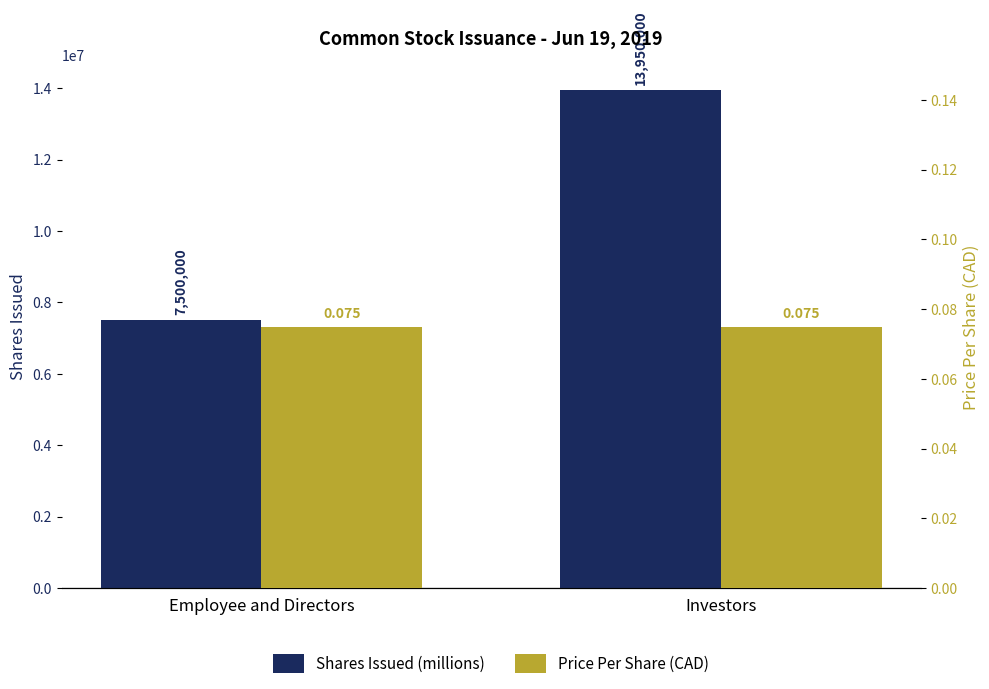

What is the lowest value of the Shares Issued (millions) series?

7500000.0